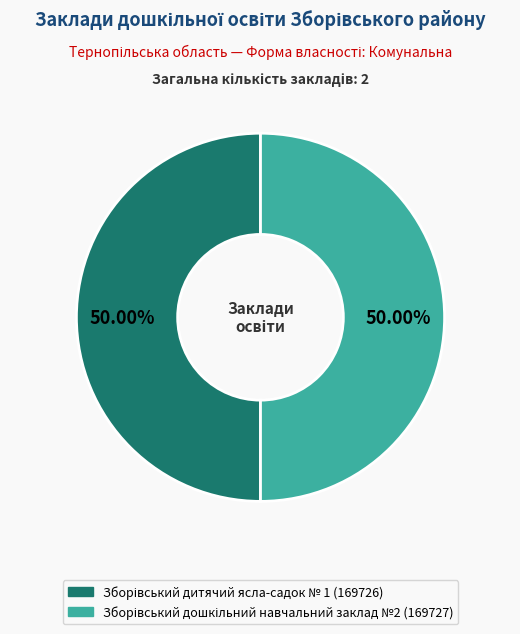

Count the number of slices in the pie.

2